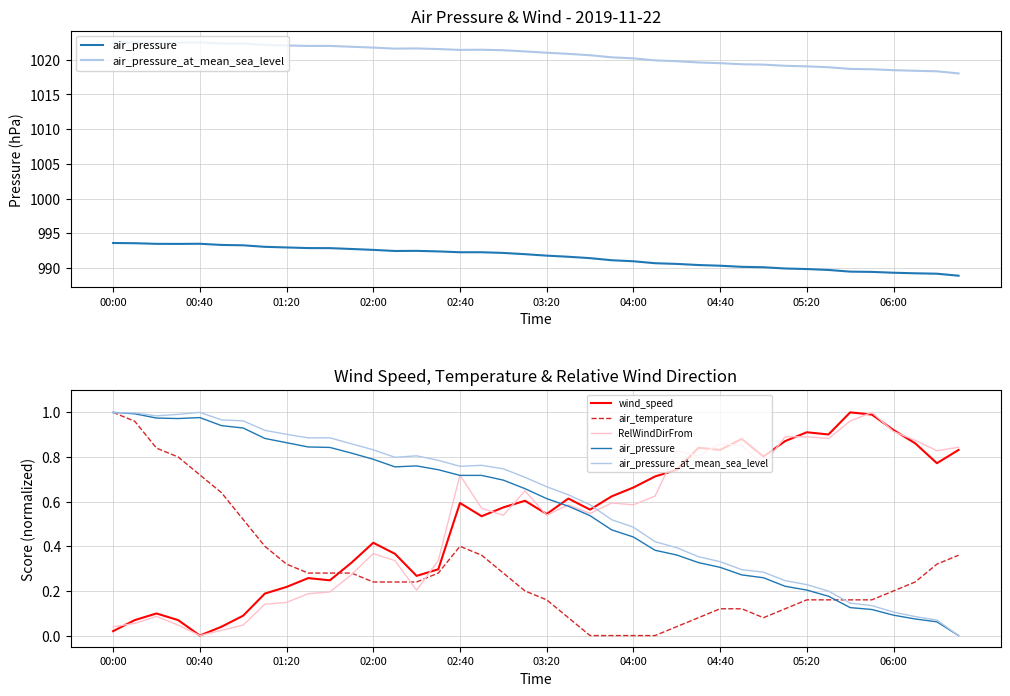

What is the difference between the maximum and minimum values in the wind_speed series?

1.0